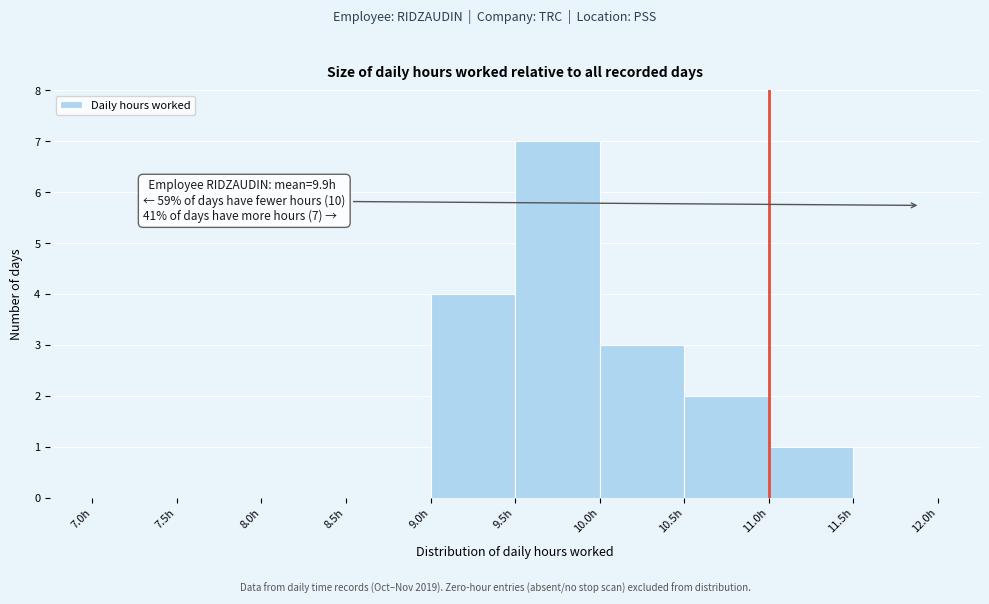

Over which range of the x-axis is the bar tallest?

9.5 to 10.0